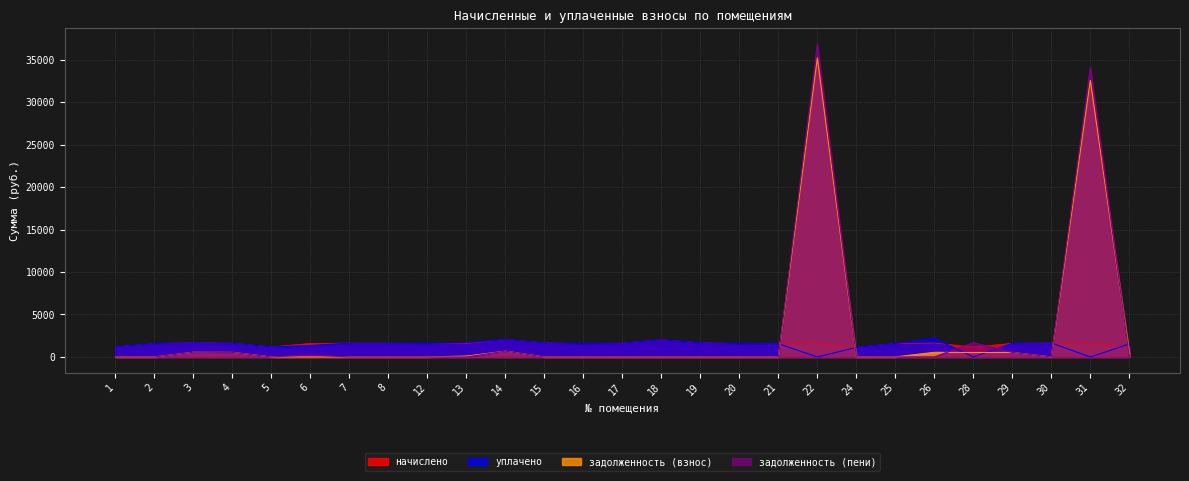

How many values in the уплачено series are below 1589?

13